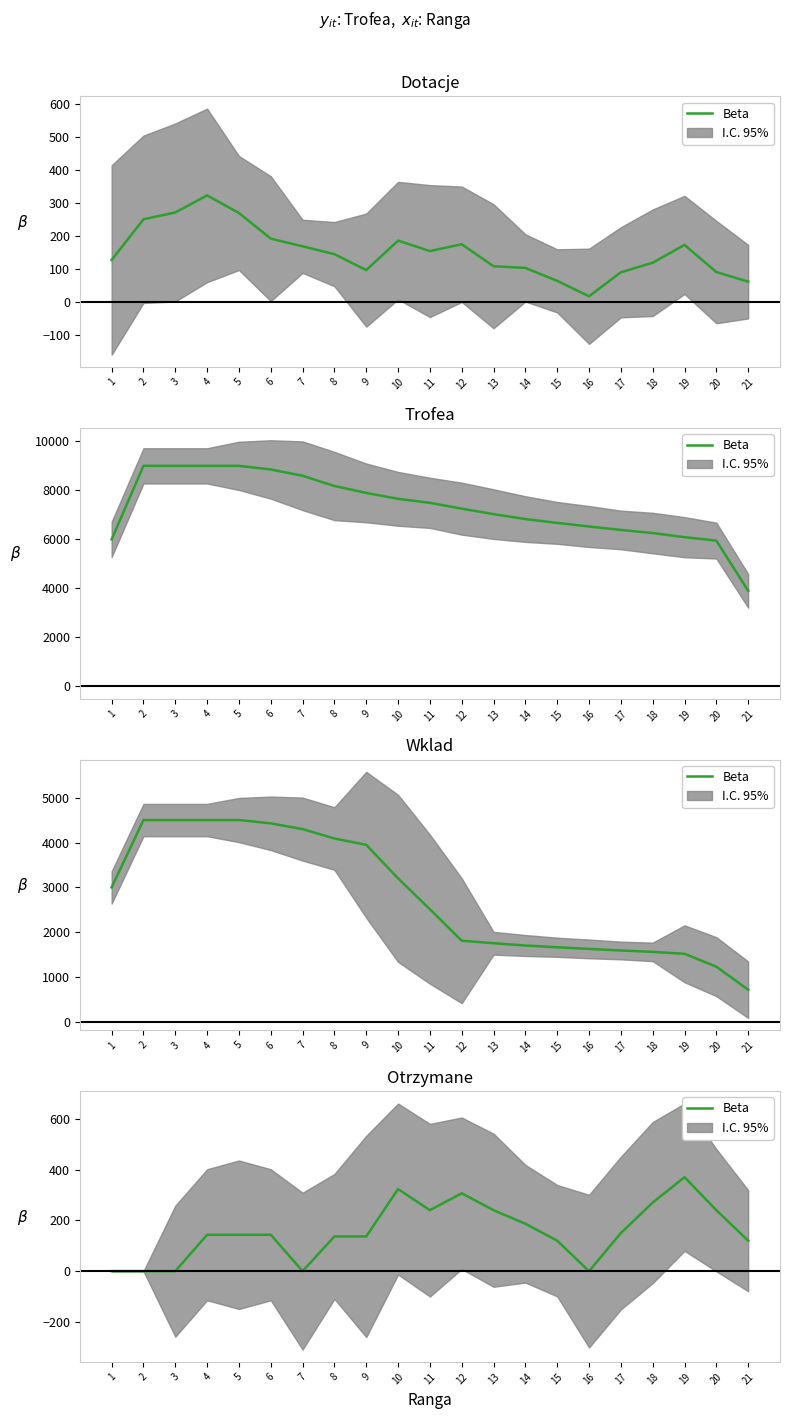

What is the difference between the second highest and second lowest values?

323.3